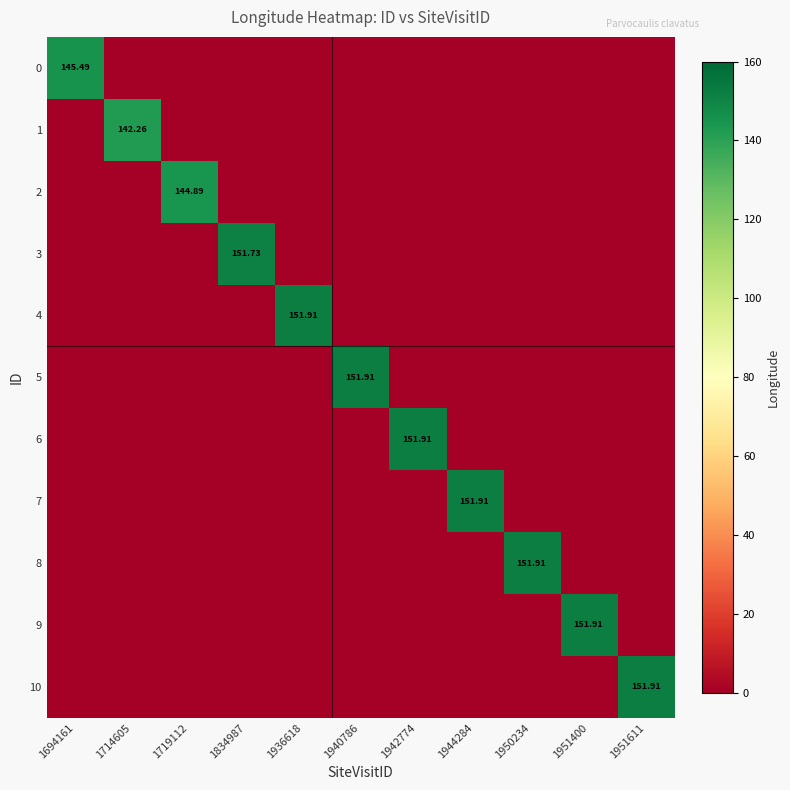

What is the maximum value shown in the chart?

151.9